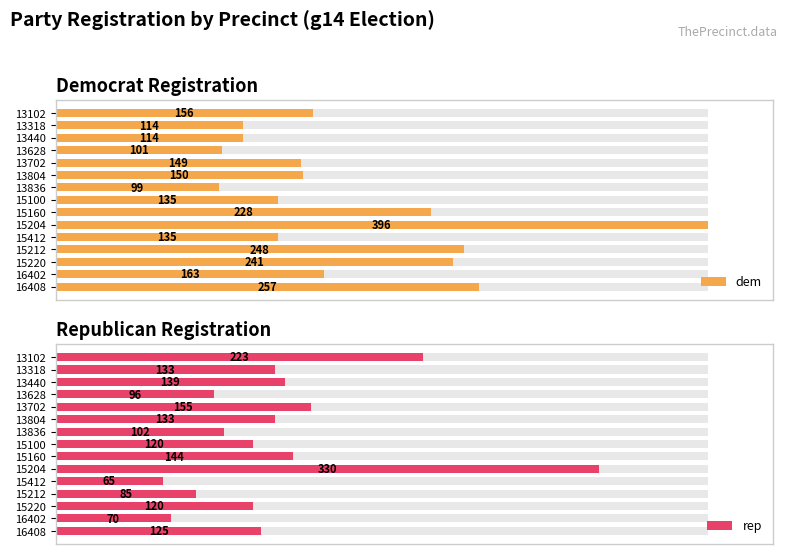

Is it true that dem equals 273 at 13?

False